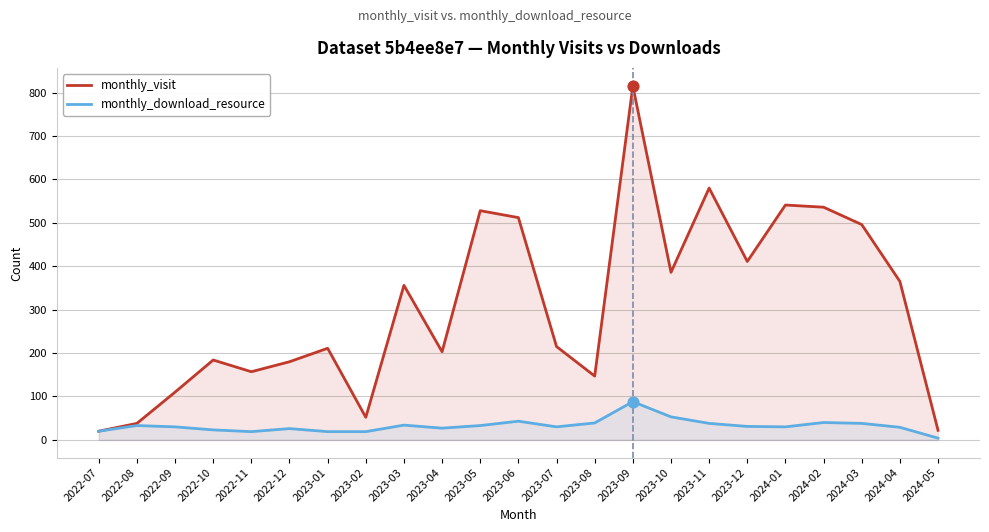

At which category is the sum across all series the highest?

2023-09